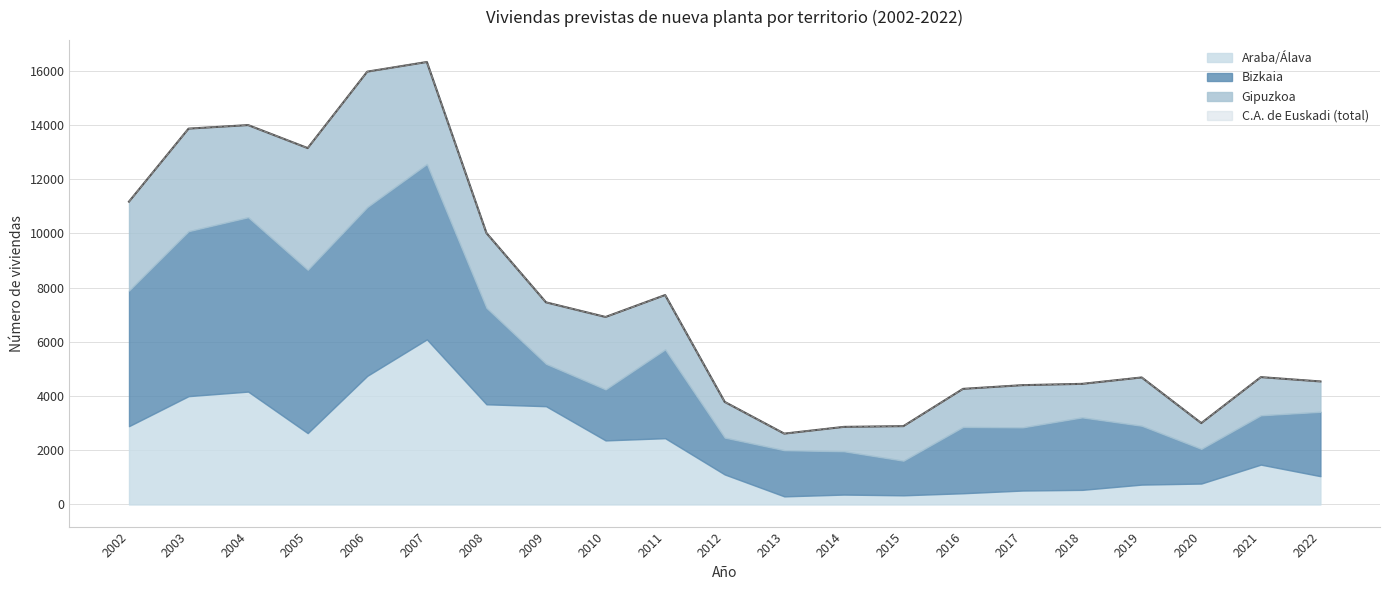

Where is Bizkaia nearest to the value 3873?

2008